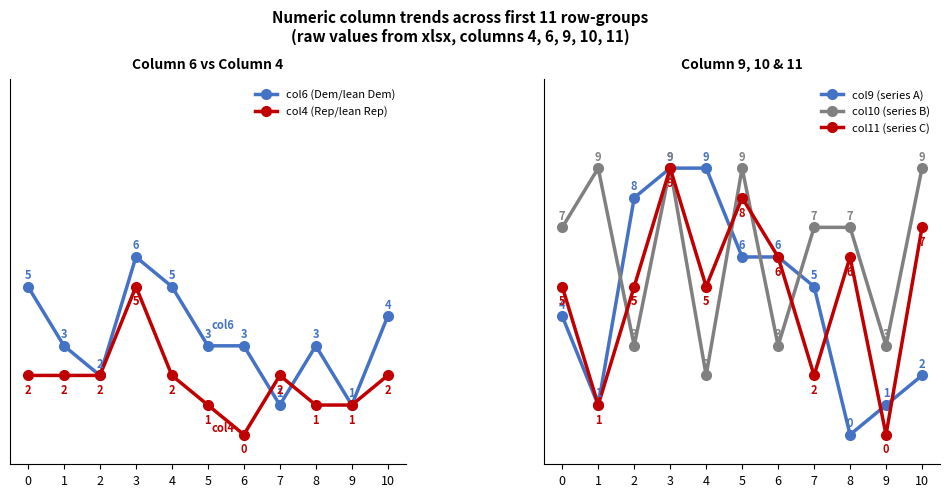

What is the value of the col10 (series B) point at the 10th from the left?

3